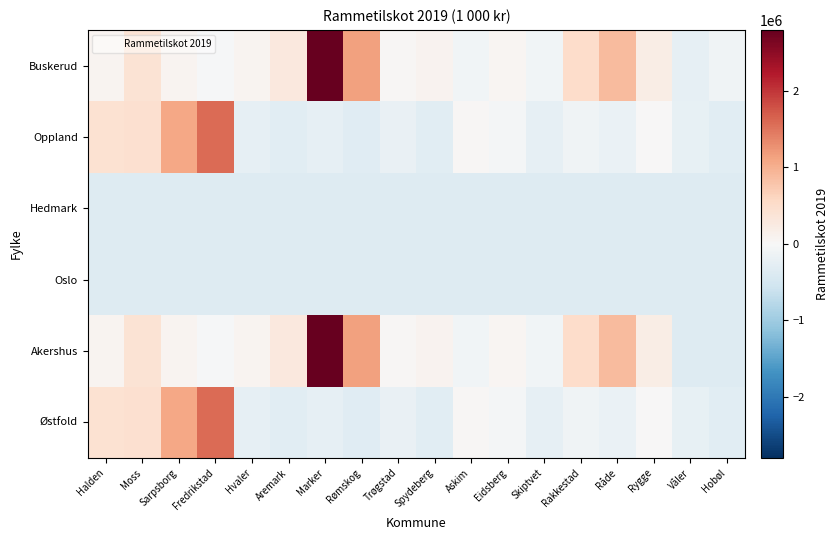

At how many categories does at least one series exceed 2115120?

1